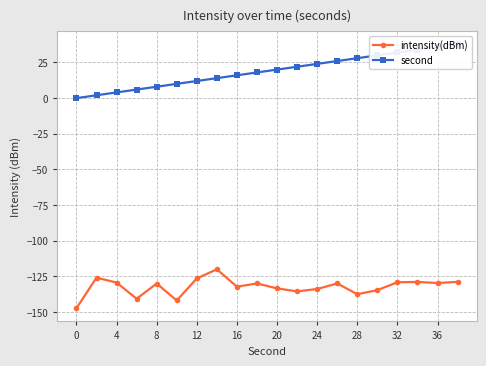

True or false: intensity(dBm) has more than 0 points higher than both neighbors.

True